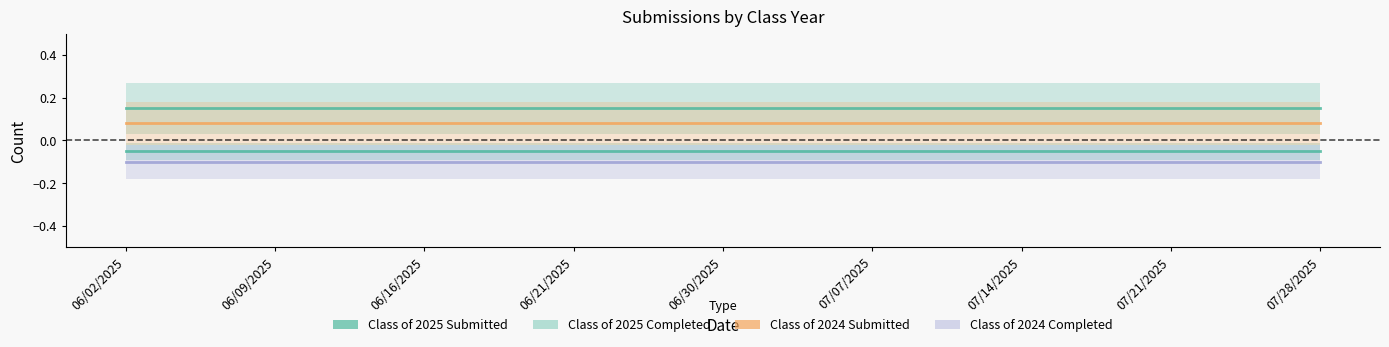

True or false: Class of 2025 Submitted has more than 2 interior local peaks.

False